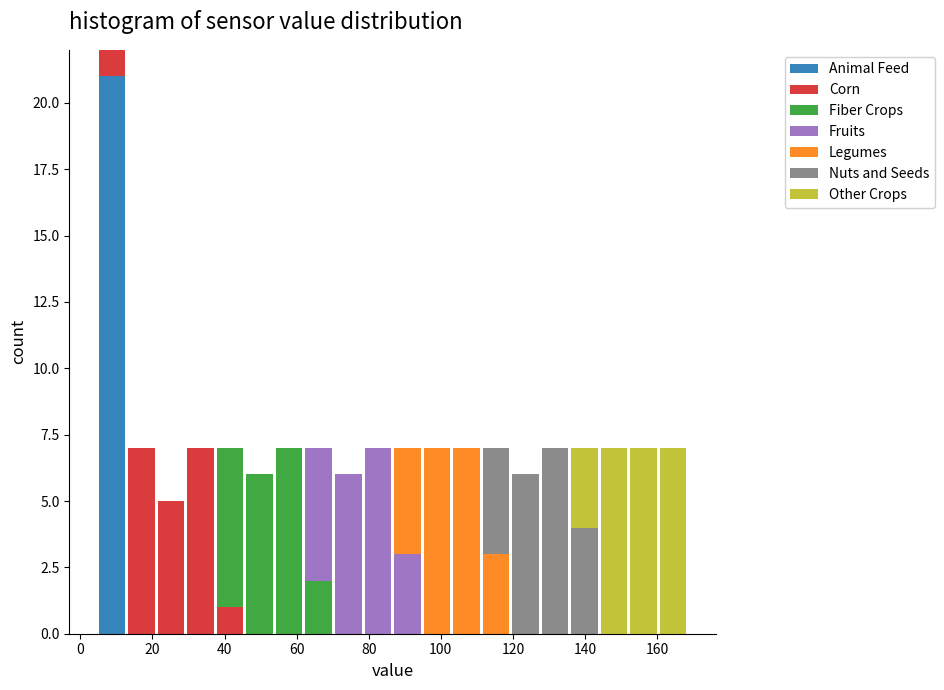

Which range on the x-axis has the tallest stacked bar (by total height)?

4 to 12